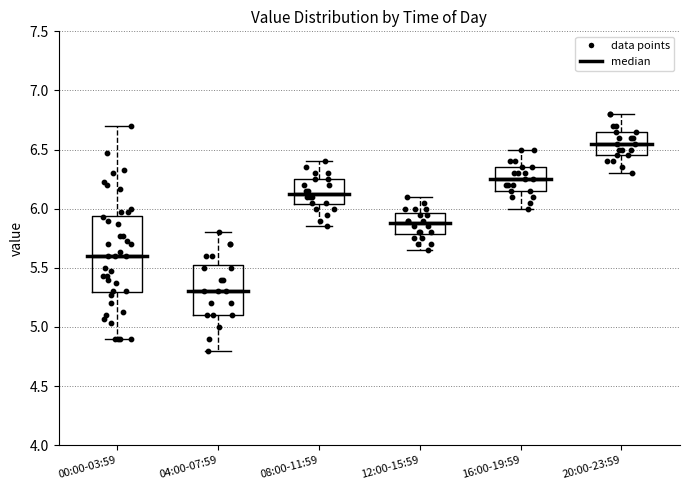

Where does the median line of the box for 12:00-15:59 sit on the y-axis? The values are not printed on the chart, so give them approximately, as read against the axis.

5.90